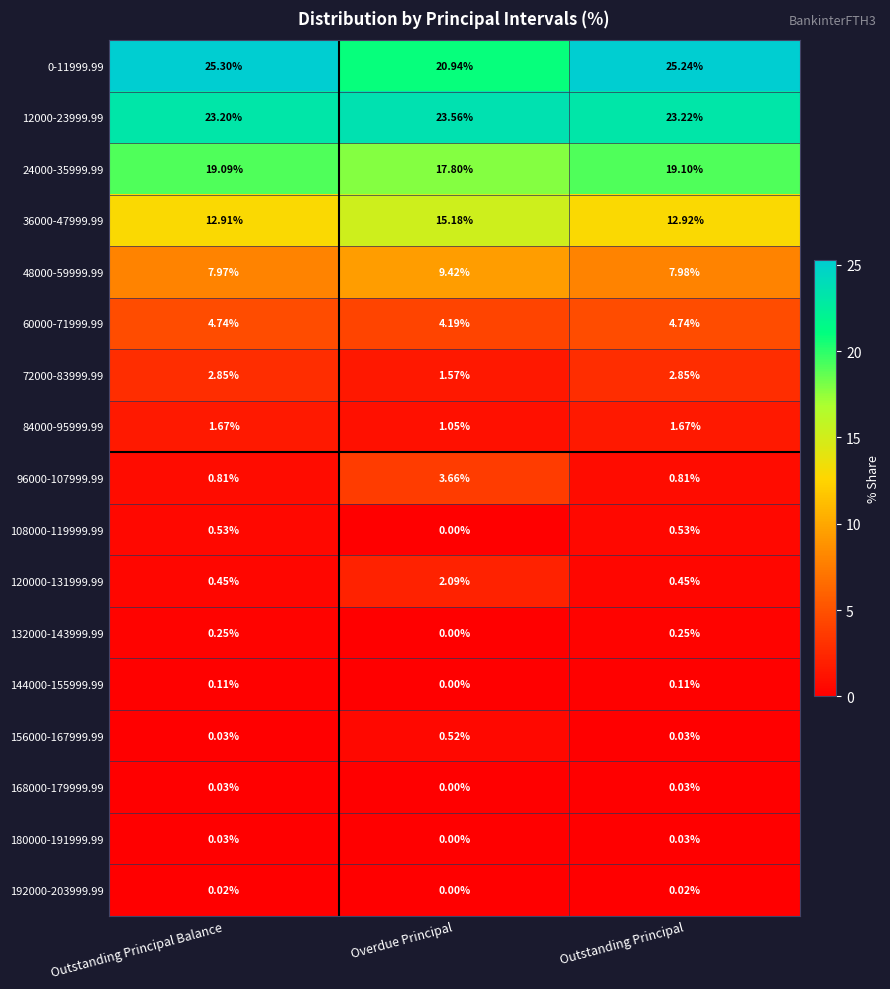

How many series are shown in this chart?

17